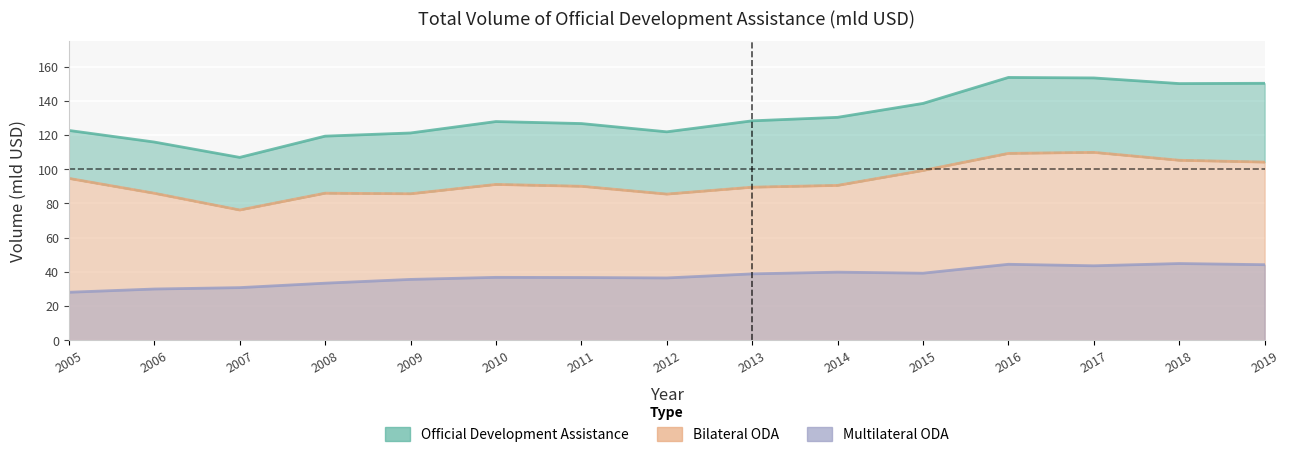

At which category does Bilateral Official Development Assistance reach its first local peak?

2008